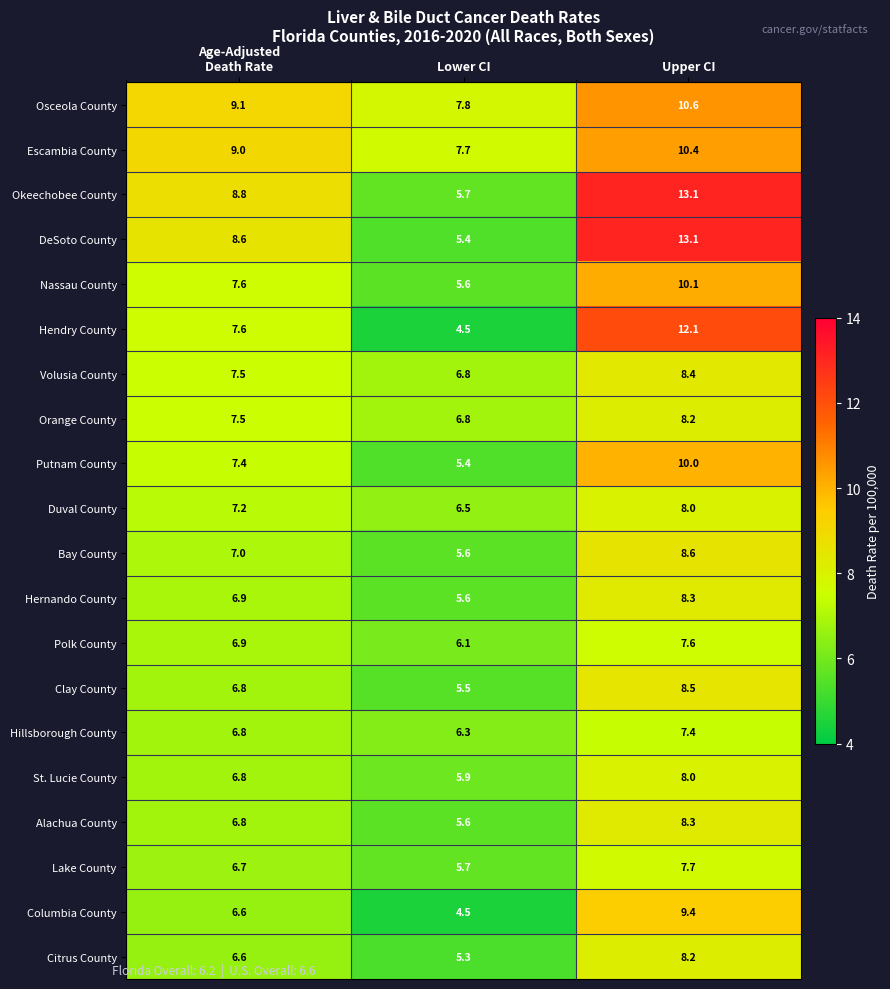

Between Lower CI and Upper CI, which series saw the biggest shift?

DeSoto County